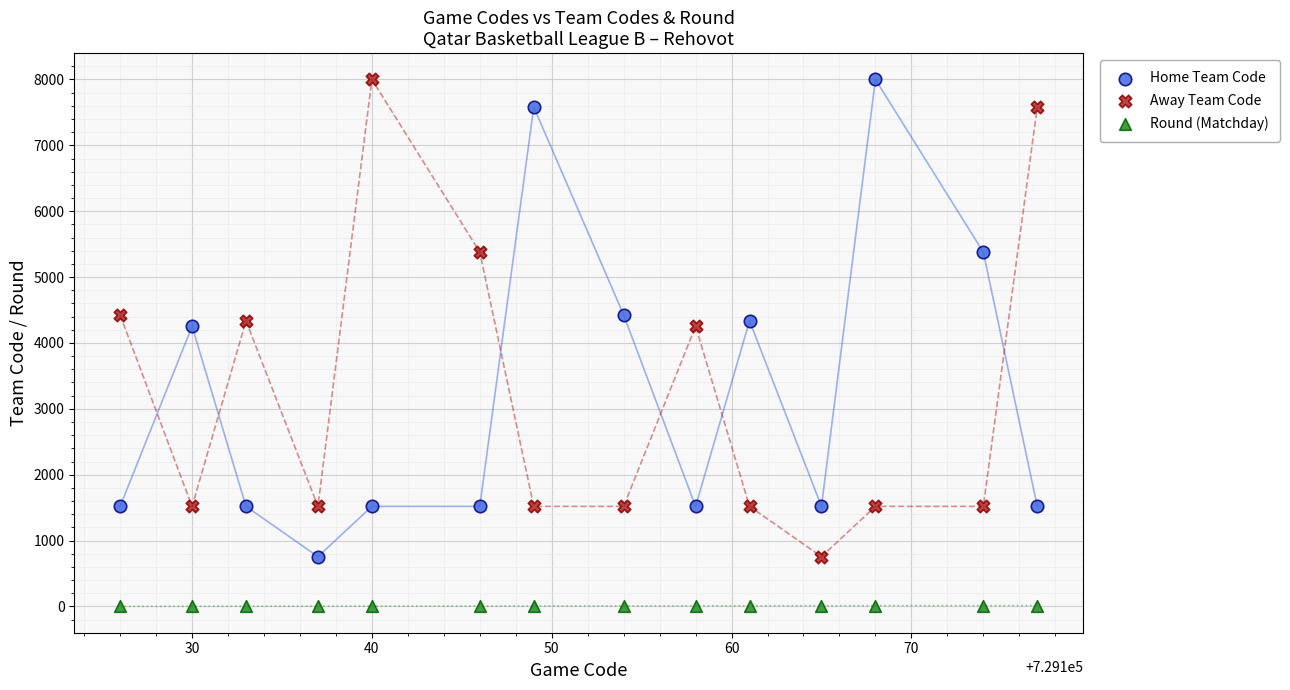

Which series contains the lowest Y value?

Round (Matchday)